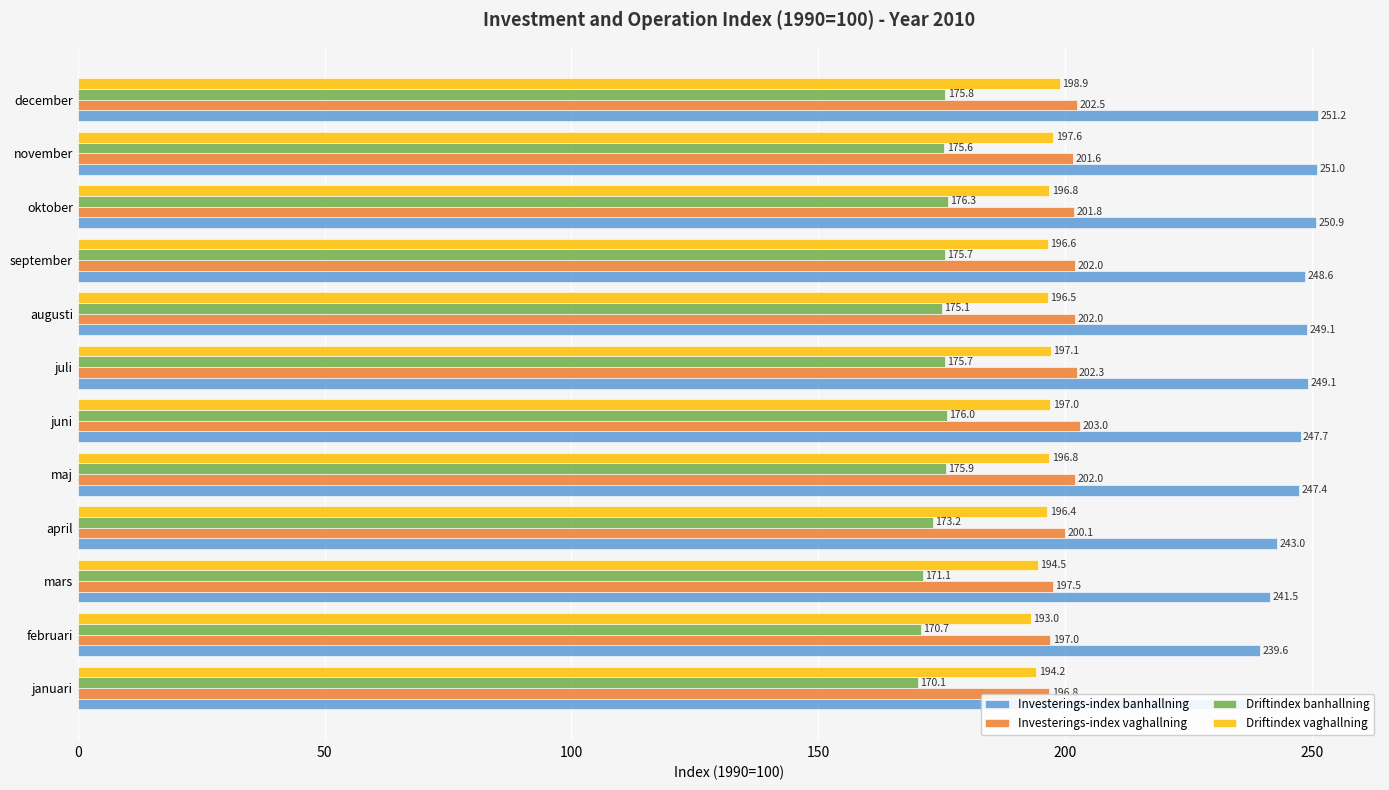

What is the spread (max minus min) of values at april?

69.7